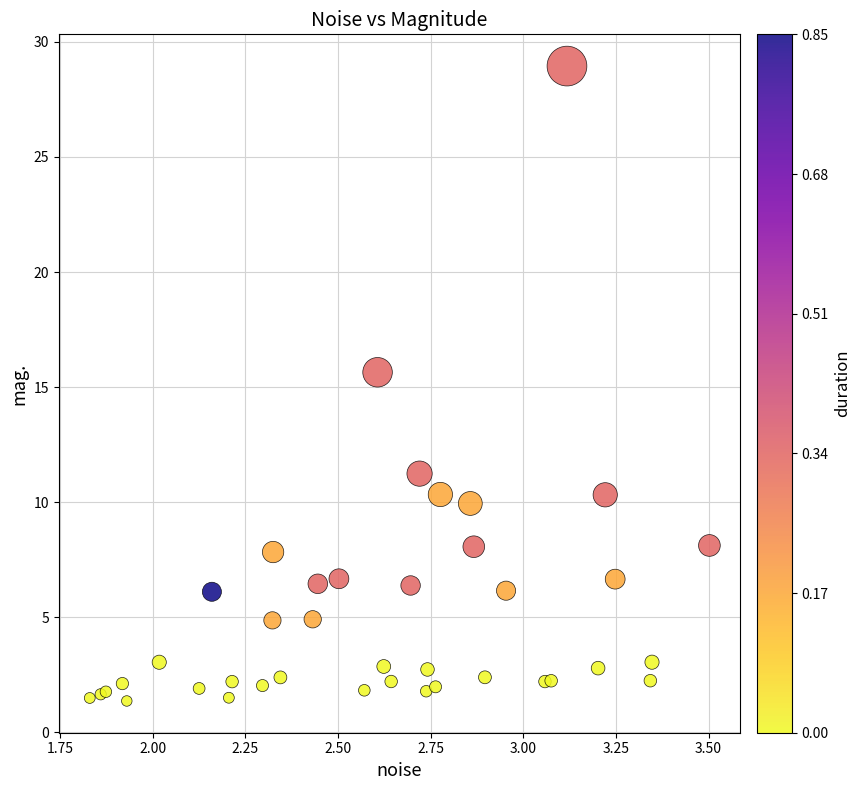

What Y value in the scatter plot is closest to 15?

15.6